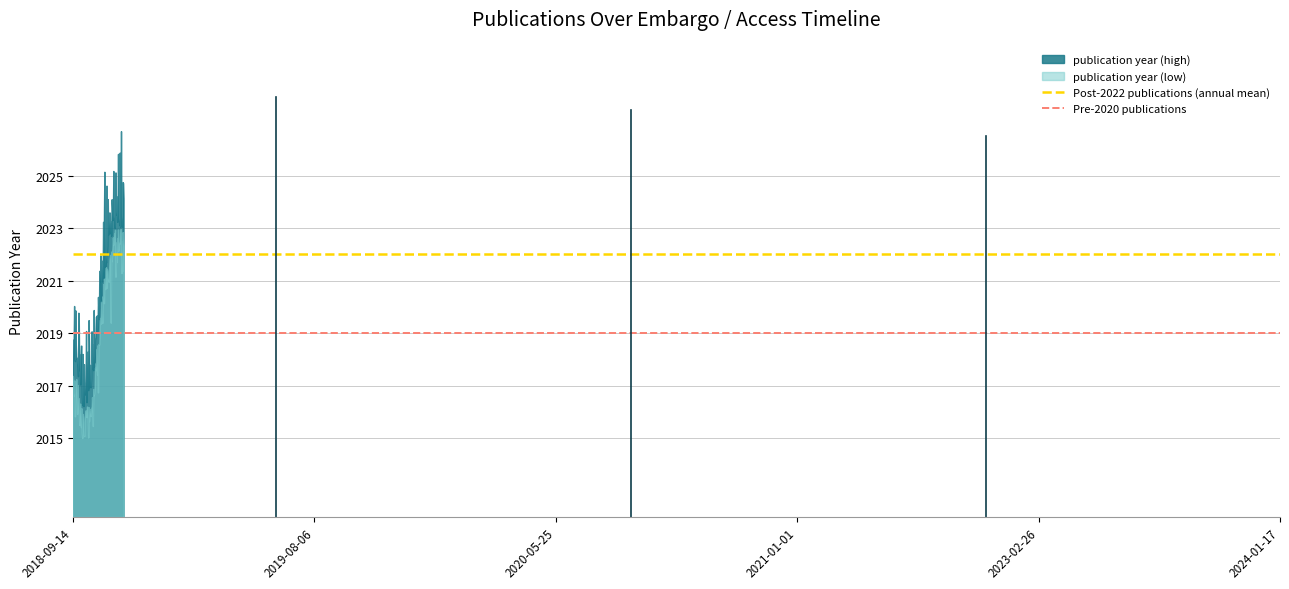

Which series has the largest total across all categories?

publication year (high)